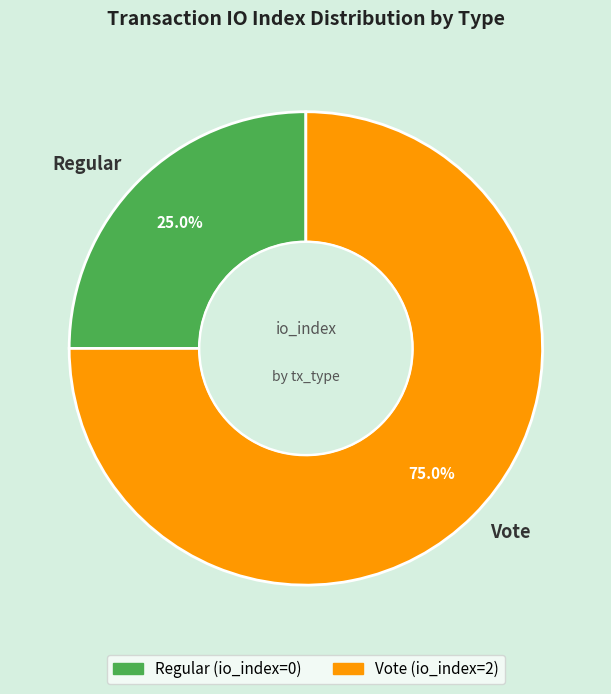

How many segments does this pie chart have?

2